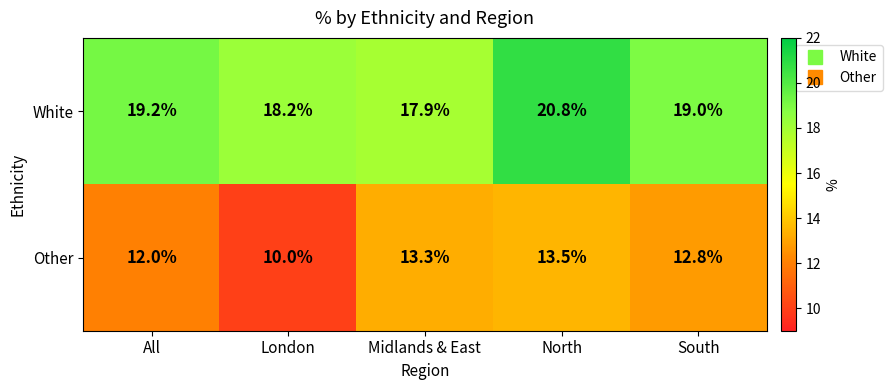

What value does the White series have at London?

18.2